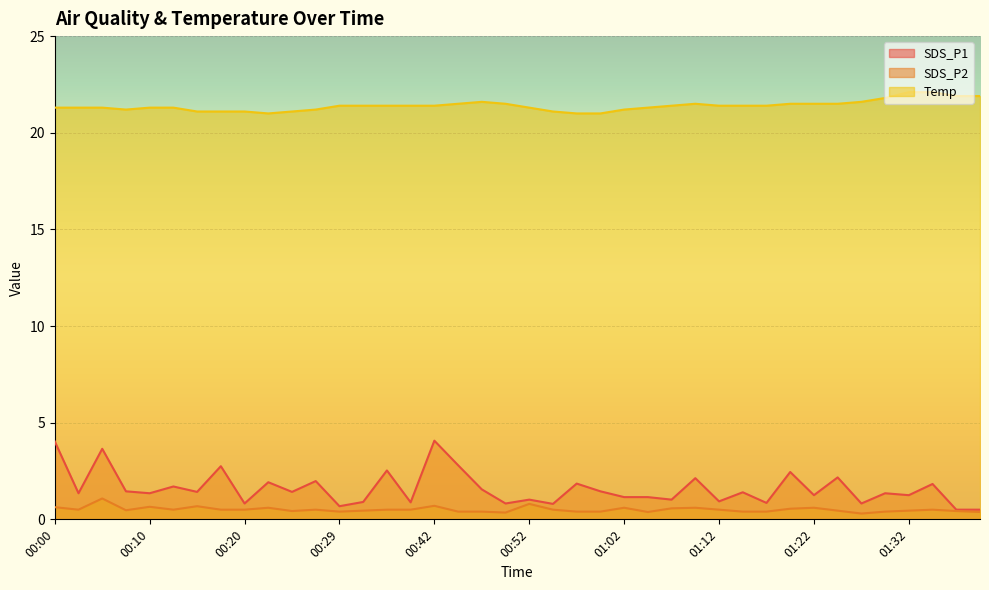

The SDS_P2 series shows 0.6 at 01:14. True or false?

False